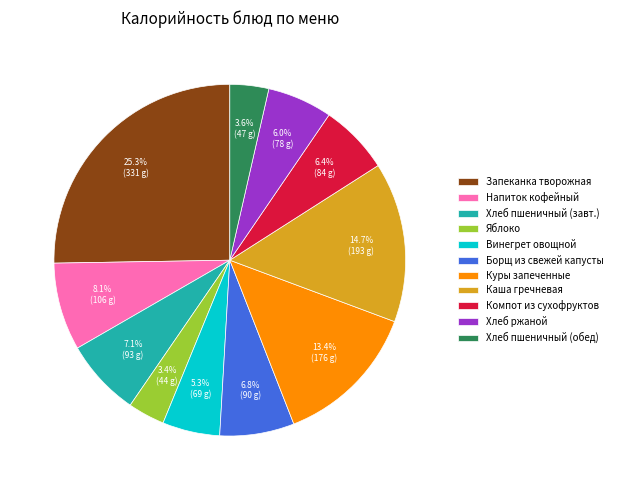

What portion of the pie excludes Винегрет овощной?

94.7%